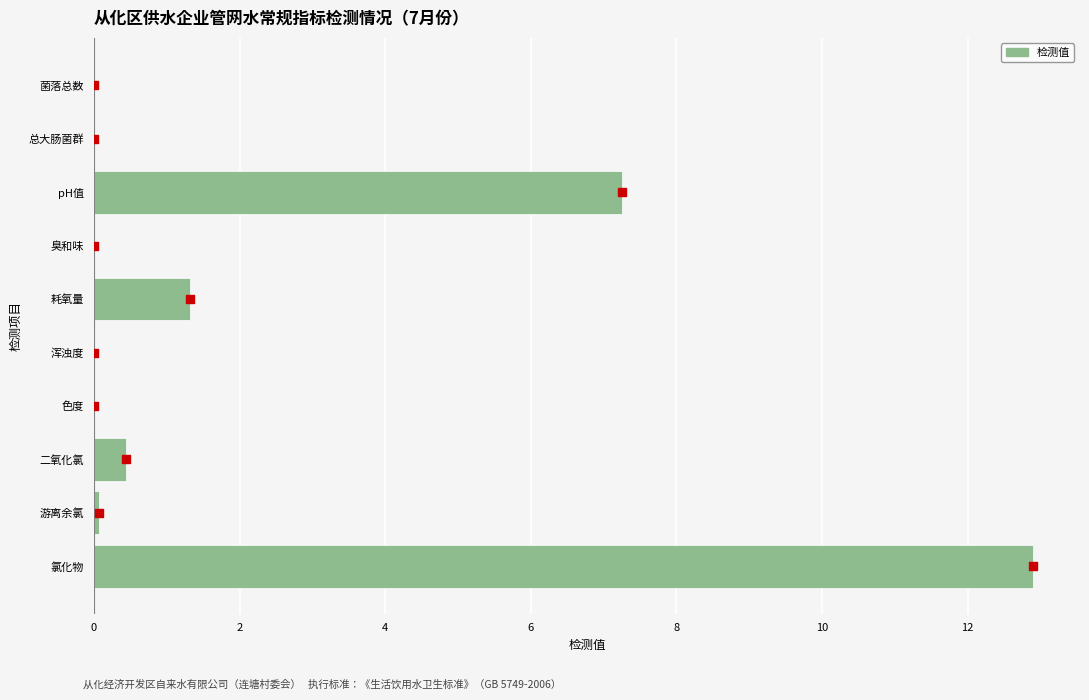

What is the change in value from 耗氧量 to 二氧化氯?

-0.9